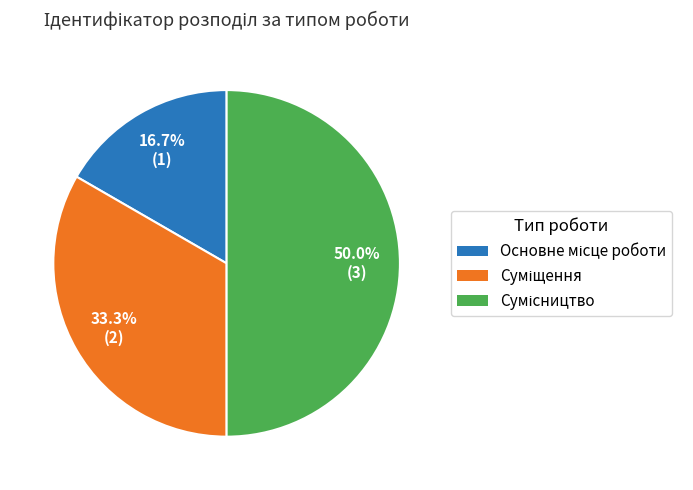

To the nearest percent, what is the average slice percentage?

33%